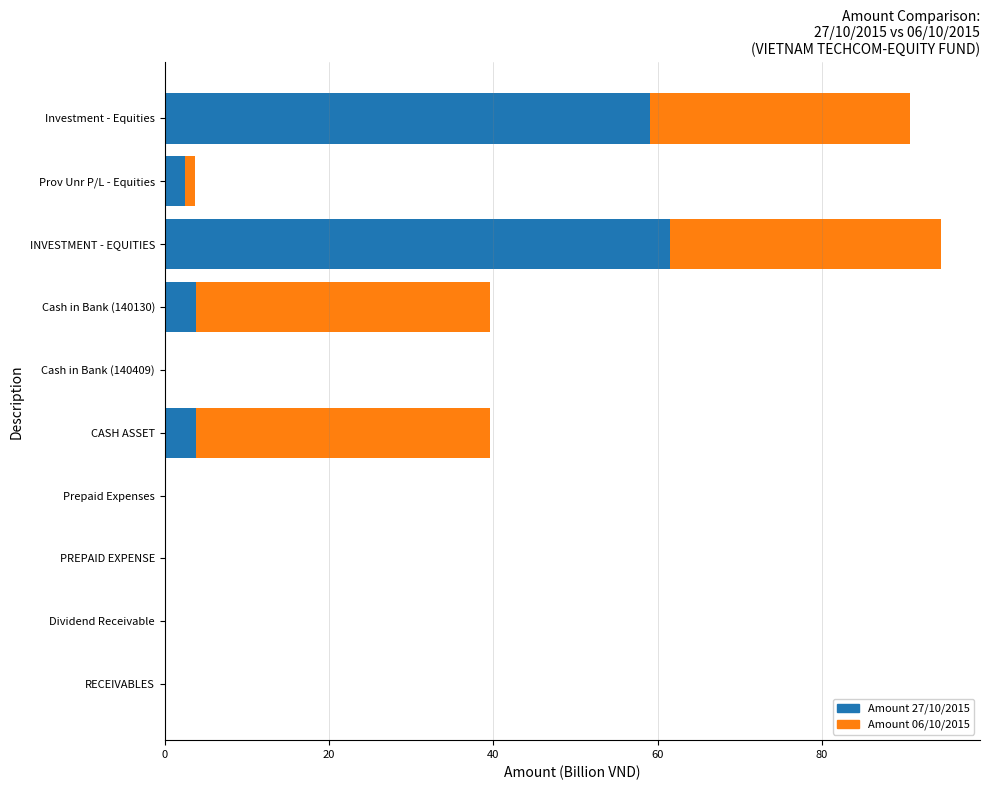

Is it true that Amount 27/10/2015 equals 0.0 at PREPAID EXPENSE?

True